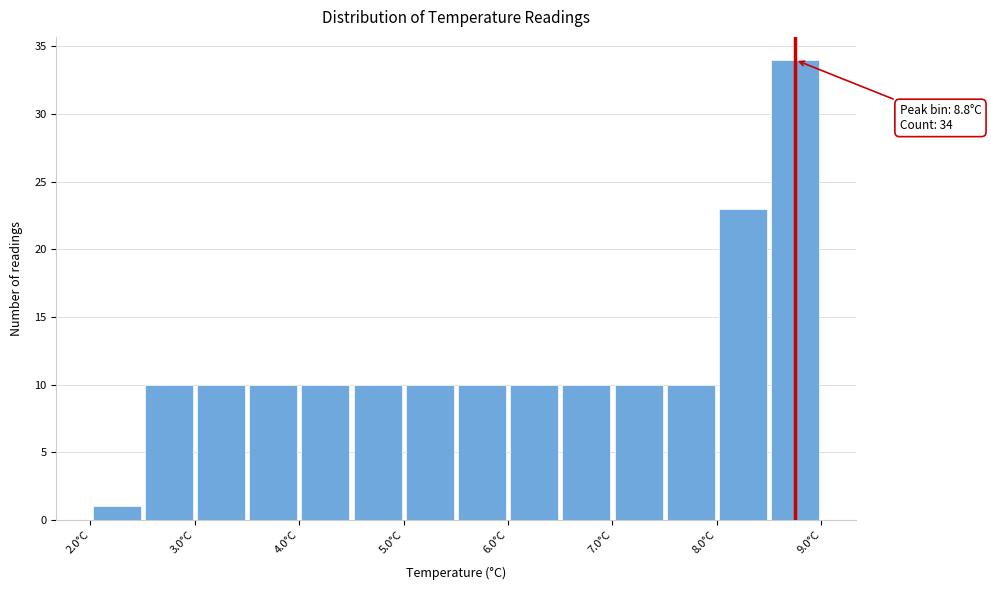

Which range on the x-axis has the tallest bar?

8.5 to 9.0